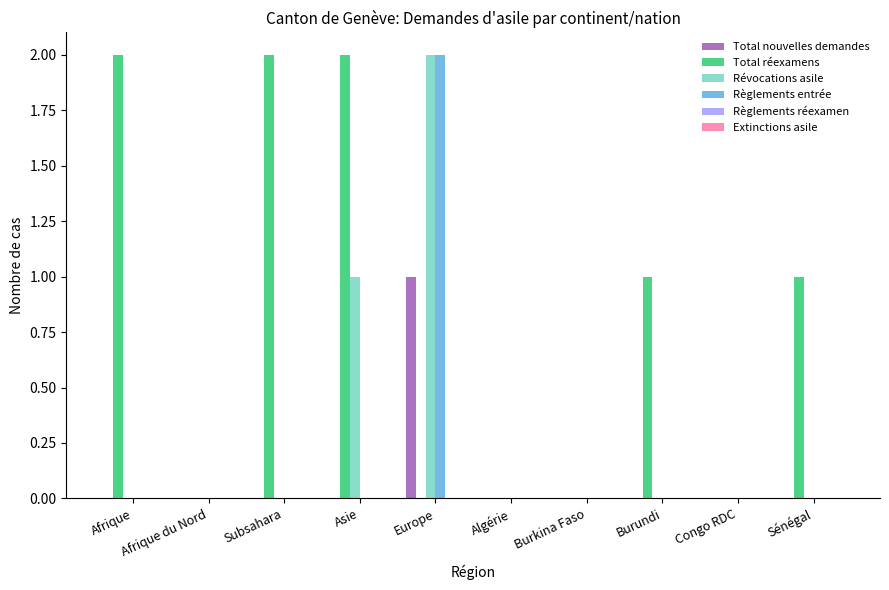

Which category has the highest value in the Révocations asile series?

Europe